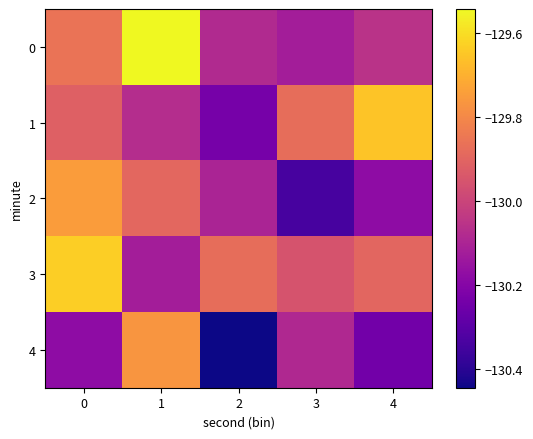

Which series has the widest spread of values?

4